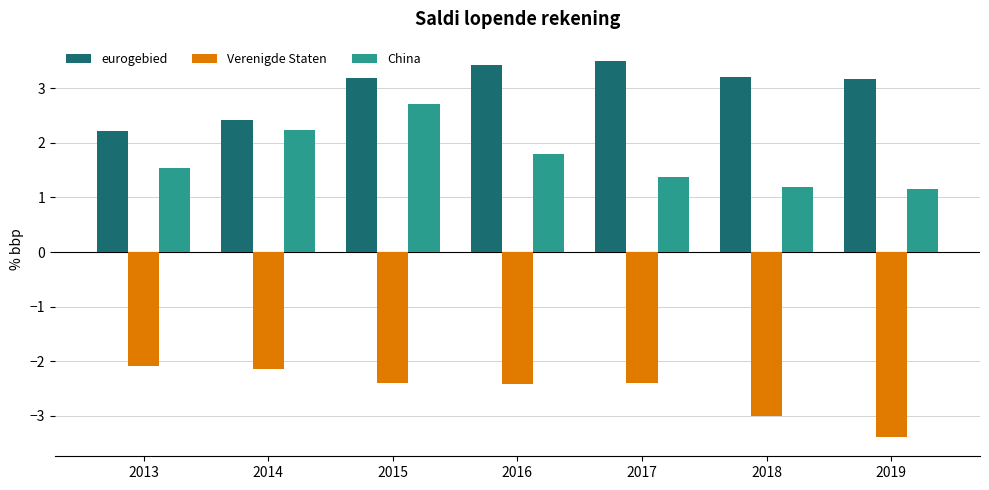

How many bars are there in each group?

3